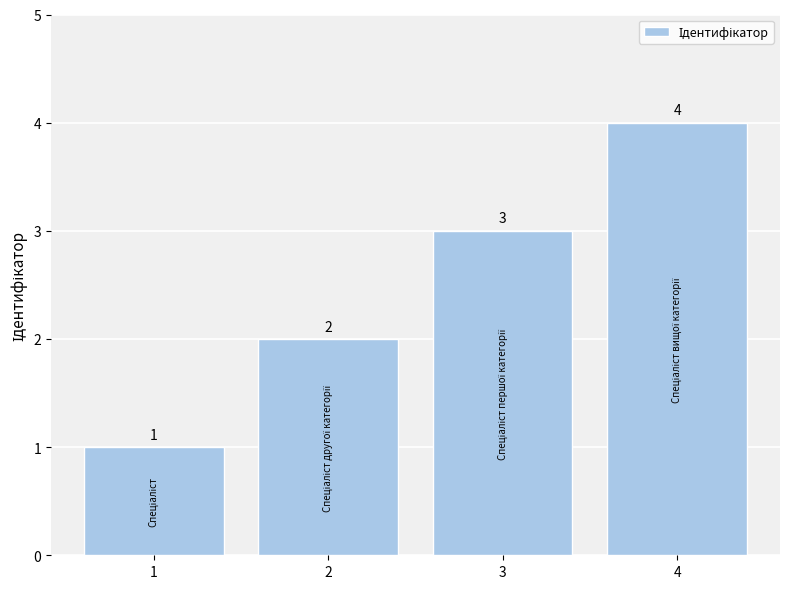

How many values are below 3?

2